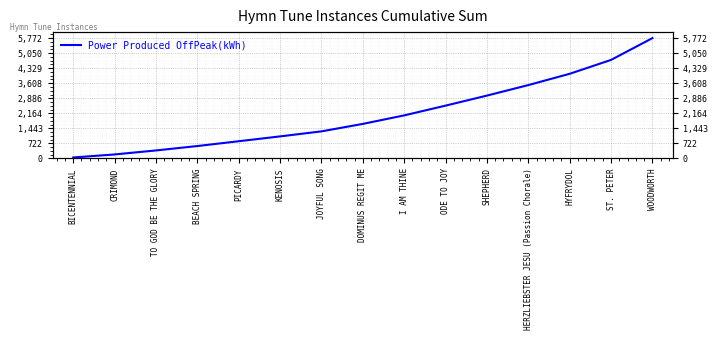

List the labels in order of value, smallest first.

BICENTENNIAL, CRIMOND, TO GOD BE THE GLORY, BEACH SPRING, PICARDY, KENOSIS, JOYFUL SONG, DOMINUS REGIT ME, I AM THINE, ODE TO JOY, SHEPHERD, HERZLIEBSTER JESU (Passion Chorale), HYFRYDOL, ST. PETER, WOODWORTH